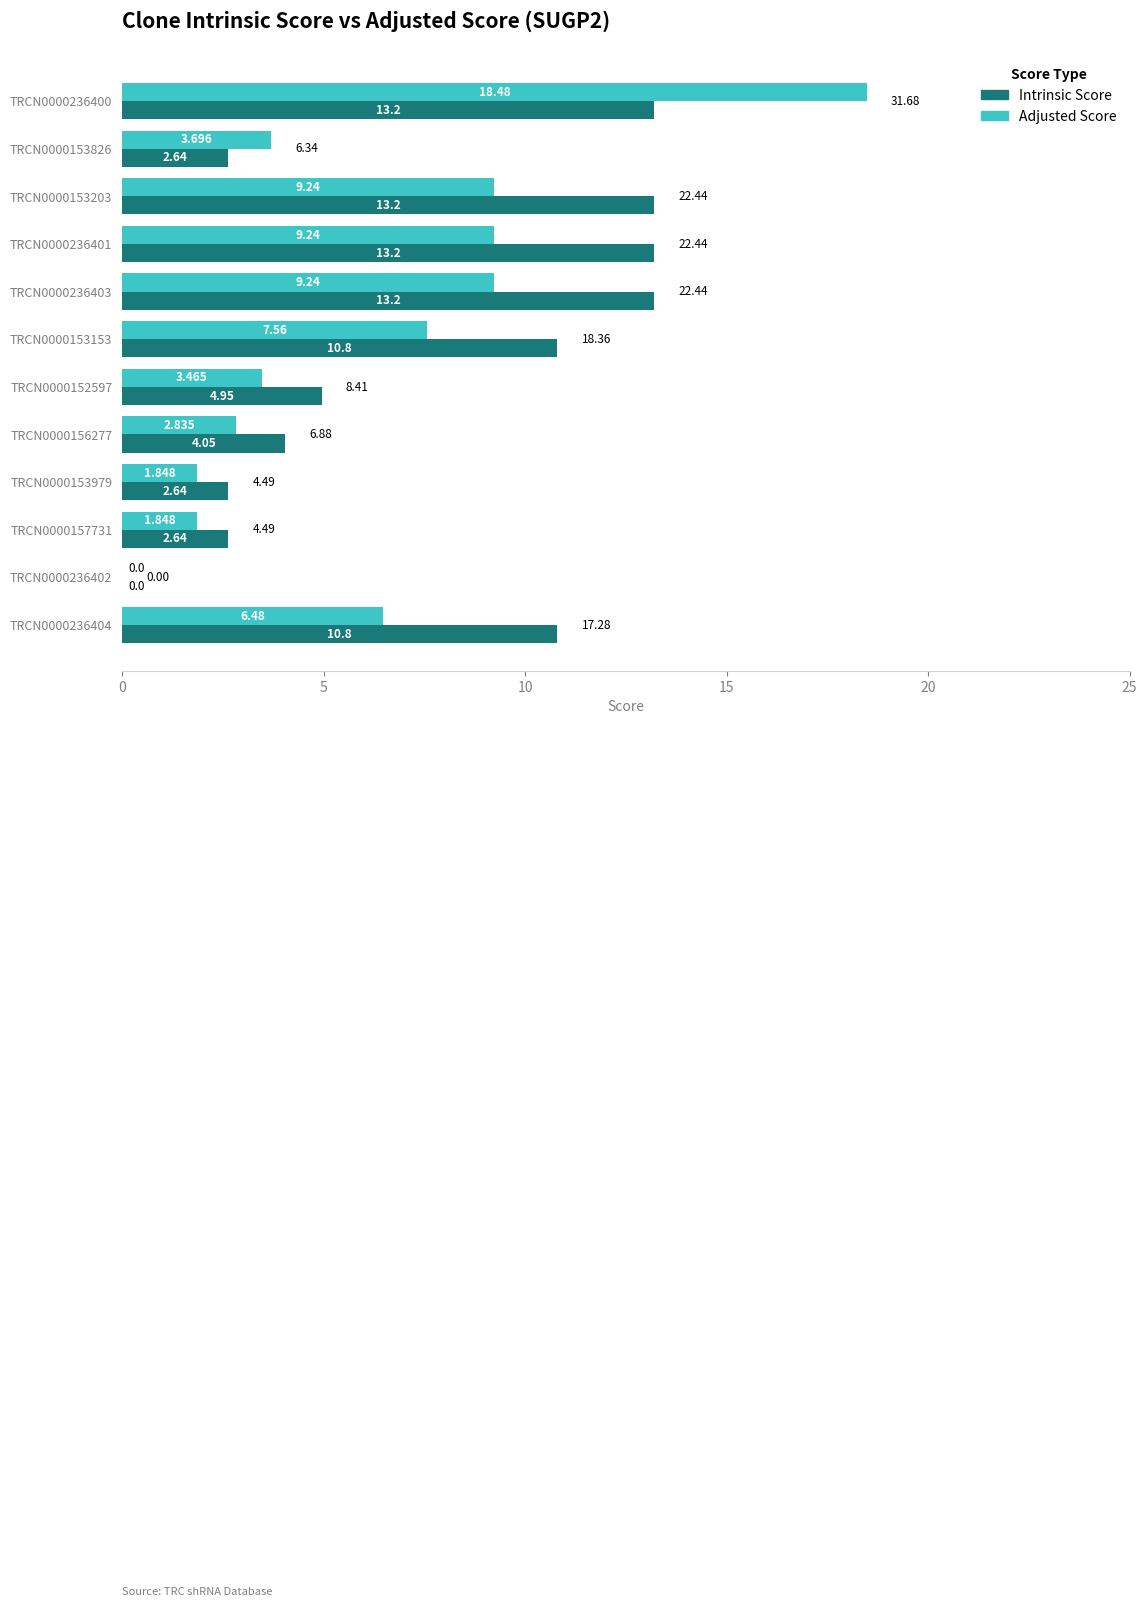

How many series are shown in this chart?

2